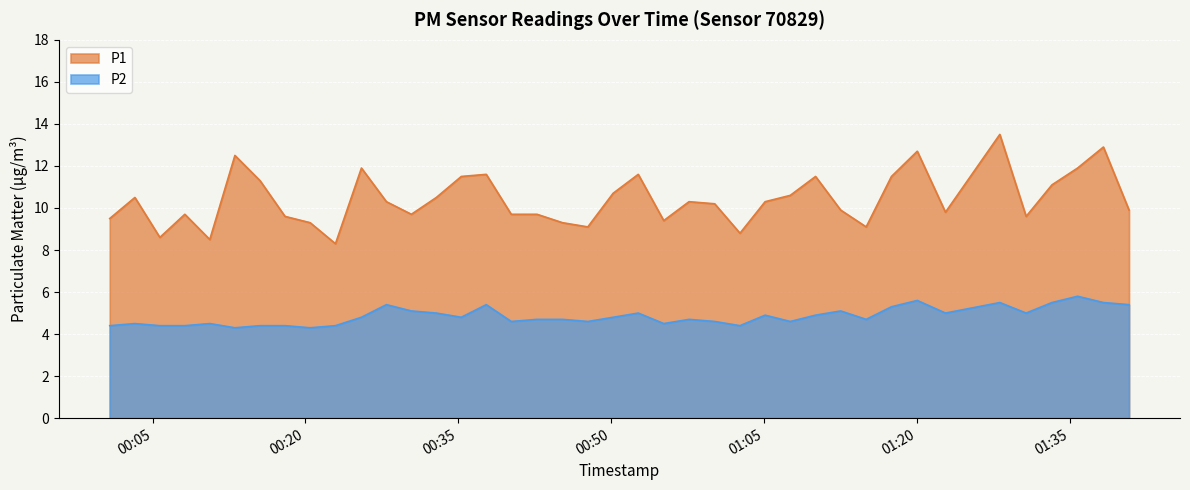

Reading left to right, what are all the values shown in this chart?

P1: 2022-07-30T00:00:48=9.5	2022-07-30T00:03:16=10.5	2022-07-30T00:05:43=8.6	2022-07-30T00:08:10=9.7	2022-07-30T00:10:37=8.5	2022-07-30T00:13:05=12.5	2022-07-30T00:15:33=11.3	2022-07-30T00:18:00=9.6	2022-07-30T00:20:28=9.3	2022-07-30T00:22:57=8.3	2022-07-30T00:25:30=11.9	2022-07-30T00:27:57=10.3	2022-07-30T00:30:24=9.7	2022-07-30T00:32:51=10.5	2022-07-30T00:35:18=11.5	2022-07-30T00:37:45=11.6	2022-07-30T00:40:12=9.7	2022-07-30T00:42:44=9.7	2022-07-30T00:45:14=9.3	2022-07-30T00:47:43=9.1	2022-07-30T00:50:12=10.7	2022-07-30T00:52:40=11.6	2022-07-30T00:55:10=9.4	2022-07-30T00:57:39=10.3	2022-07-30T01:00:10=10.2	2022-07-30T01:02:39=8.8	2022-07-30T01:05:07=10.3	2022-07-30T01:07:35=10.6	2022-07-30T01:10:04=11.5	2022-07-30T01:12:32=9.9	2022-07-30T01:15:02=9.1	2022-07-30T01:17:31=11.5	2022-07-30T01:20:03=12.7	2022-07-30T01:22:49=9.8	2022-07-30T01:28:09=13.5	2022-07-30T01:30:44=9.6	2022-07-30T01:33:16=11.1	2022-07-30T01:35:47=11.9	2022-07-30T01:38:19=12.9	2022-07-30T01:40:50=9.9
P2: 2022-07-30T00:00:48=4.4	2022-07-30T00:03:16=4.5	2022-07-30T00:05:43=4.4	2022-07-30T00:08:10=4.4	2022-07-30T00:10:37=4.5	2022-07-30T00:13:05=4.3	2022-07-30T00:15:33=4.4	2022-07-30T00:18:00=4.4	2022-07-30T00:20:28=4.3	2022-07-30T00:22:57=4.4	2022-07-30T00:25:30=4.8	2022-07-30T00:27:57=5.4	2022-07-30T00:30:24=5.1	2022-07-30T00:32:51=5.0	2022-07-30T00:35:18=4.8	2022-07-30T00:37:45=5.4	2022-07-30T00:40:12=4.6	2022-07-30T00:42:44=4.7	2022-07-30T00:45:14=4.7	2022-07-30T00:47:43=4.6	2022-07-30T00:50:12=4.8	2022-07-30T00:52:40=5.0	2022-07-30T00:55:10=4.5	2022-07-30T00:57:39=4.7	2022-07-30T01:00:10=4.6	2022-07-30T01:02:39=4.4	2022-07-30T01:05:07=4.9	2022-07-30T01:07:35=4.6	2022-07-30T01:10:04=4.9	2022-07-30T01:12:32=5.1	2022-07-30T01:15:02=4.7	2022-07-30T01:17:31=5.3	2022-07-30T01:20:03=5.6	2022-07-30T01:22:49=5.0	2022-07-30T01:28:09=5.5	2022-07-30T01:30:44=5.0	2022-07-30T01:33:16=5.5	2022-07-30T01:35:47=5.8	2022-07-30T01:38:19=5.5	2022-07-30T01:40:50=5.4